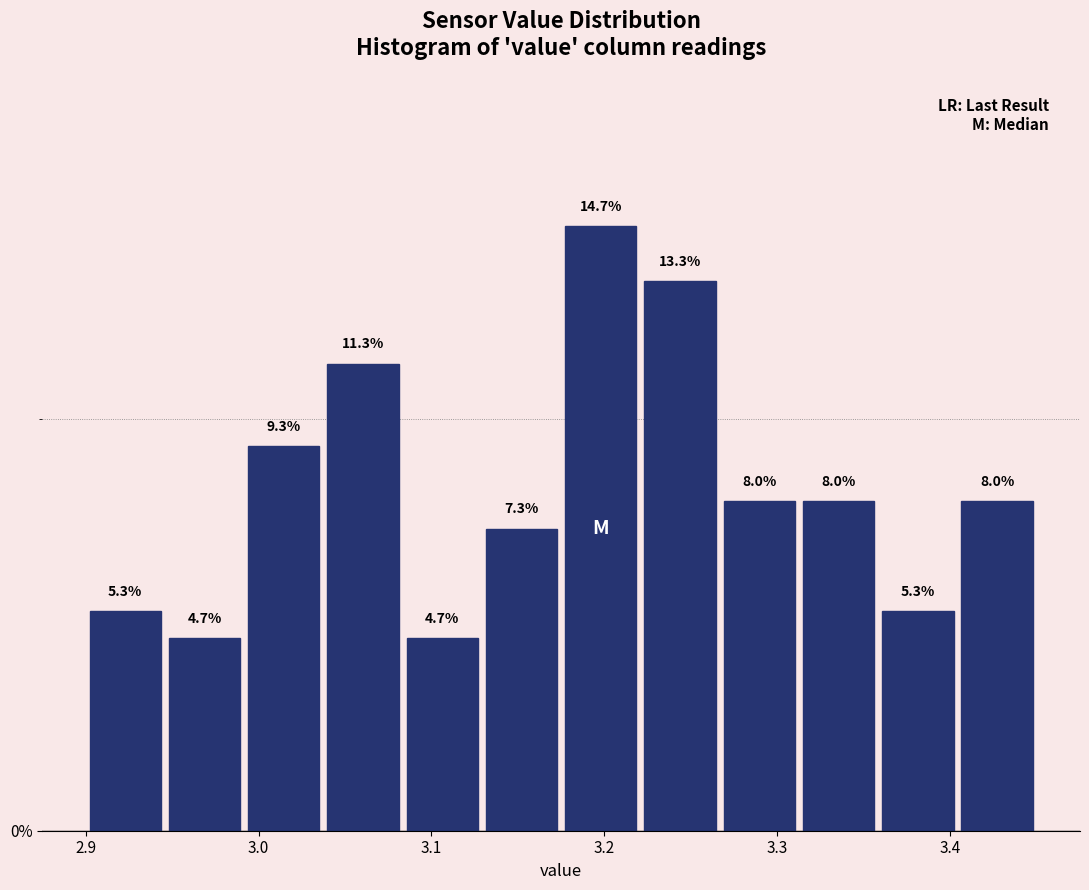

Reading left to right, list every bar in this chart as the range it spans on the x-axis followed by its height. The bar edges are not printed on the chart, so give them approximately, as read against the axis.

2.90 to 2.95: 5.3
2.95 to 2.99: 4.7
2.99 to 3.04: 9.3
3.04 to 3.08: 11.3
3.08 to 3.13: 4.7
3.13 to 3.18: 7.3
3.18 to 3.22: 14.7
3.22 to 3.27: 13.3
3.27 to 3.31: 8.0
3.31 to 3.36: 8.0
3.36 to 3.40: 5.3
3.40 to 3.45: 8.0